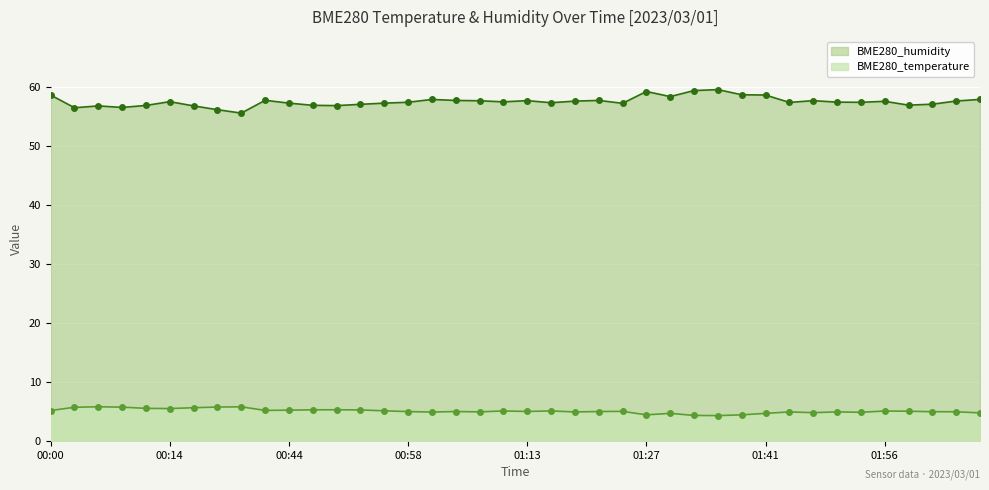

What is the label of the 32nd point from the left?

2023/03/01 01:44